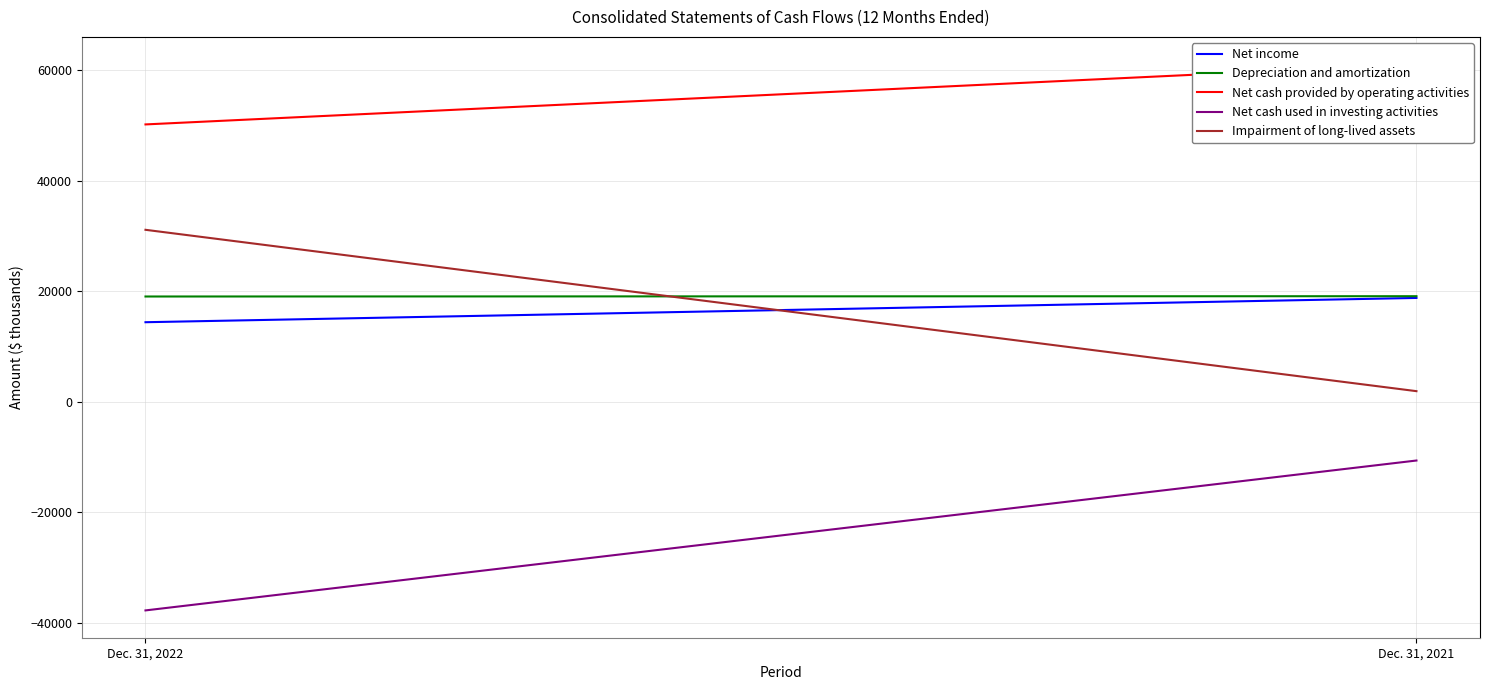

What is the value of the Net cash provided by operating activities point at the 2nd from the left?

61083